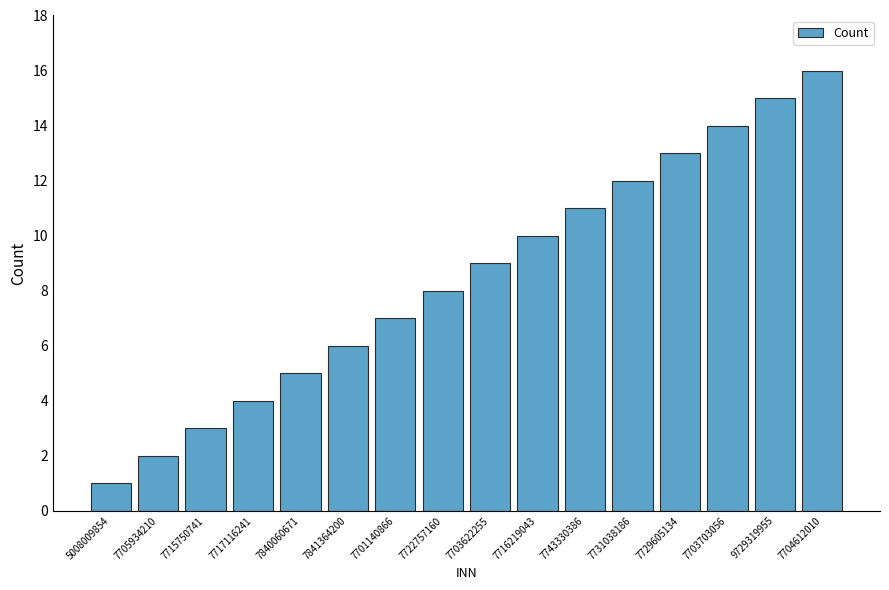

Read the value at 7701140866, to the nearest 5.

5